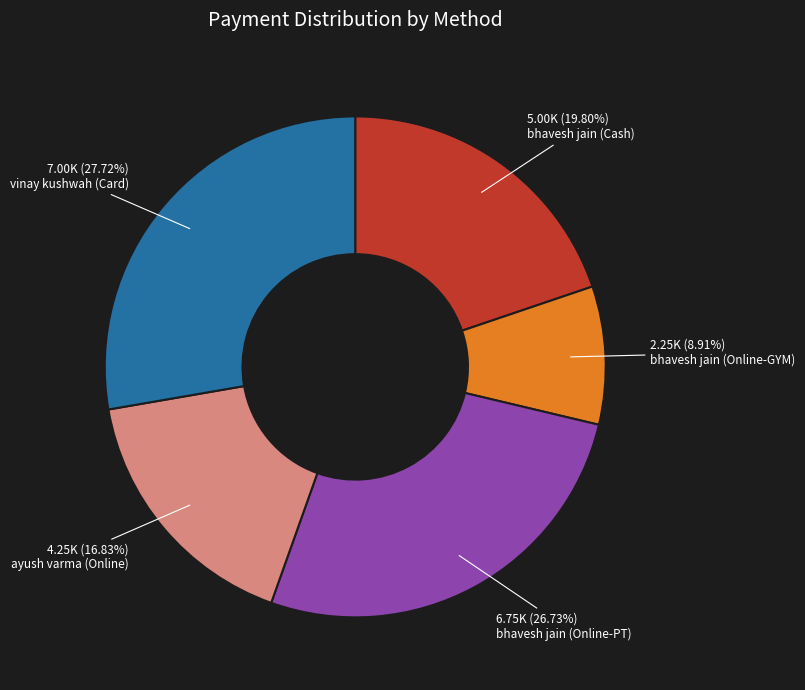

To the nearest percent, what is the combined percentage of bhavesh jain (Cash) and bhavesh jain (Online-GYM)?

29%